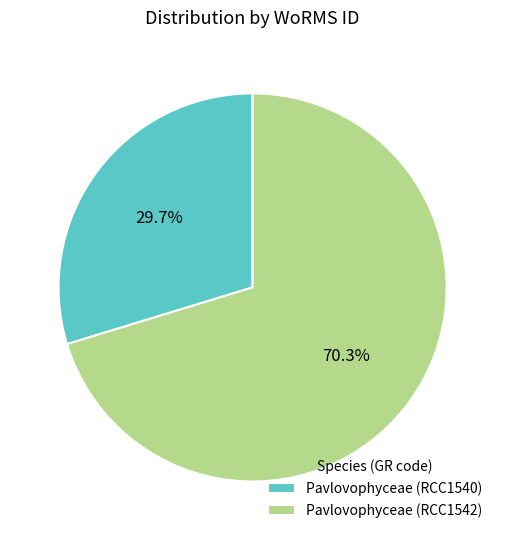

What is the majority slice?

Pavlovophyceae (RCC1542)